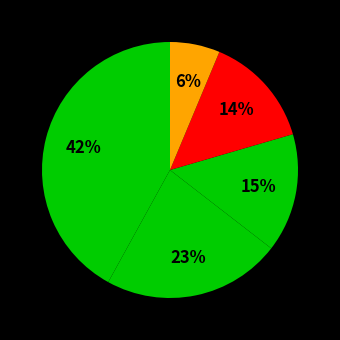

How many slices are in this pie chart?

5